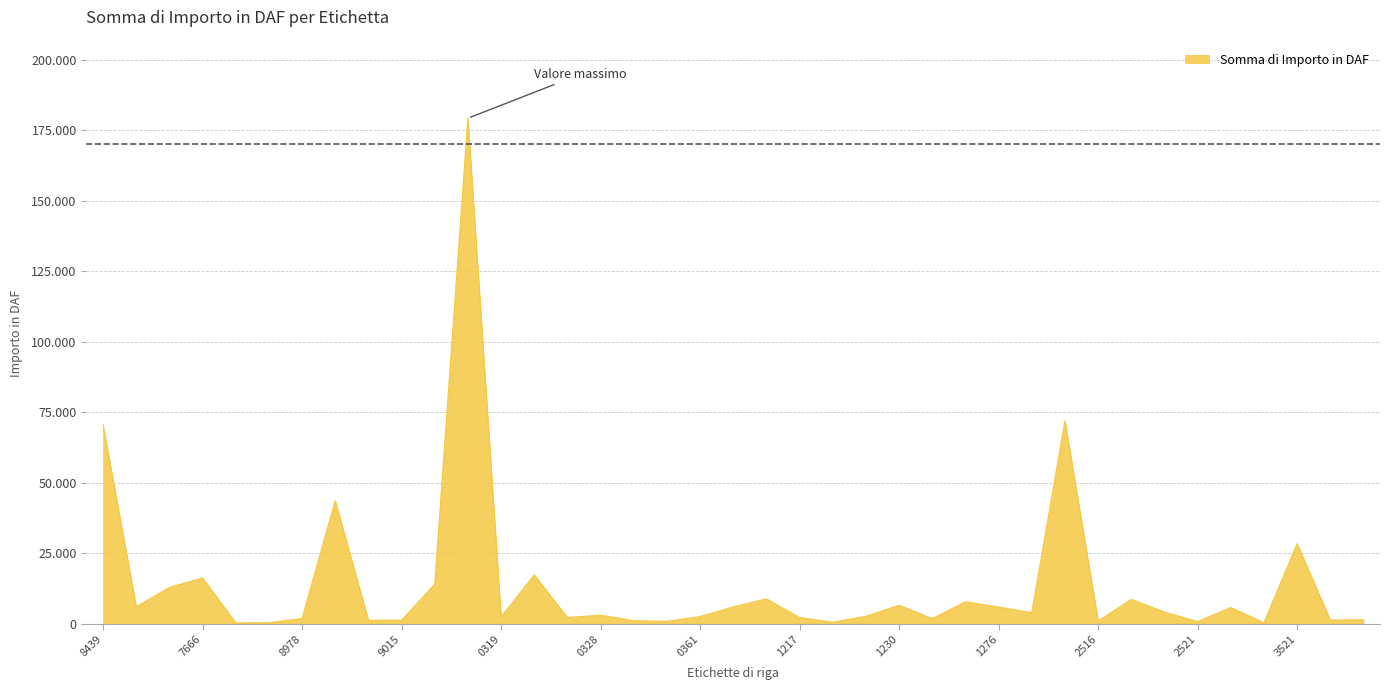

Does the chart display data point markers on the line(s)?

No